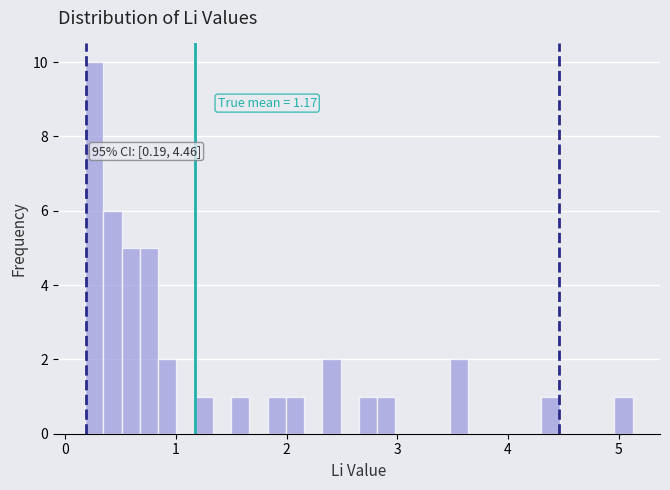

Read against the x-axis, roughly where is the centre of the tallest bar?

0.3